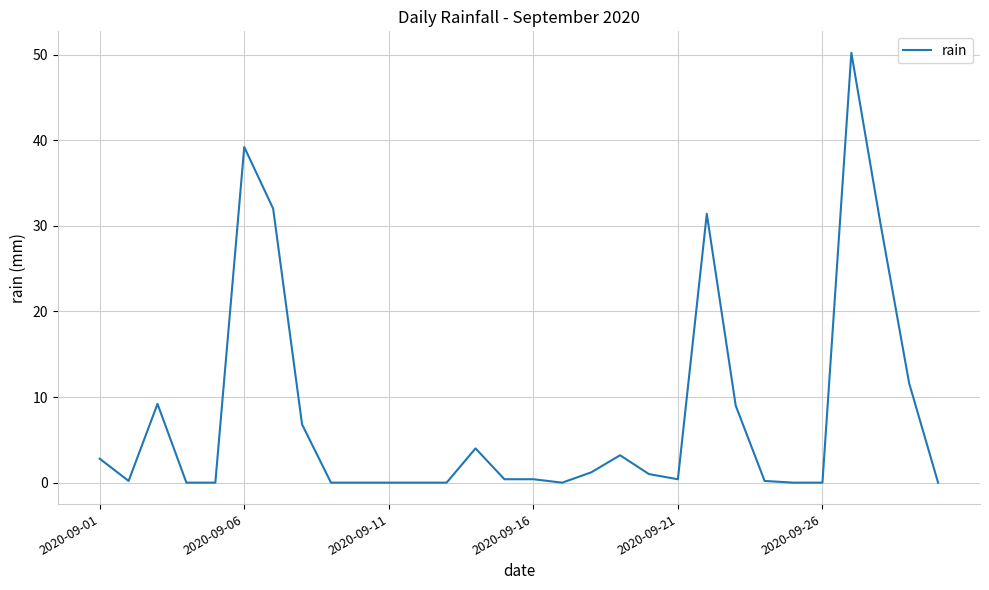

What is the difference between the maximum and minimum values?

50.2